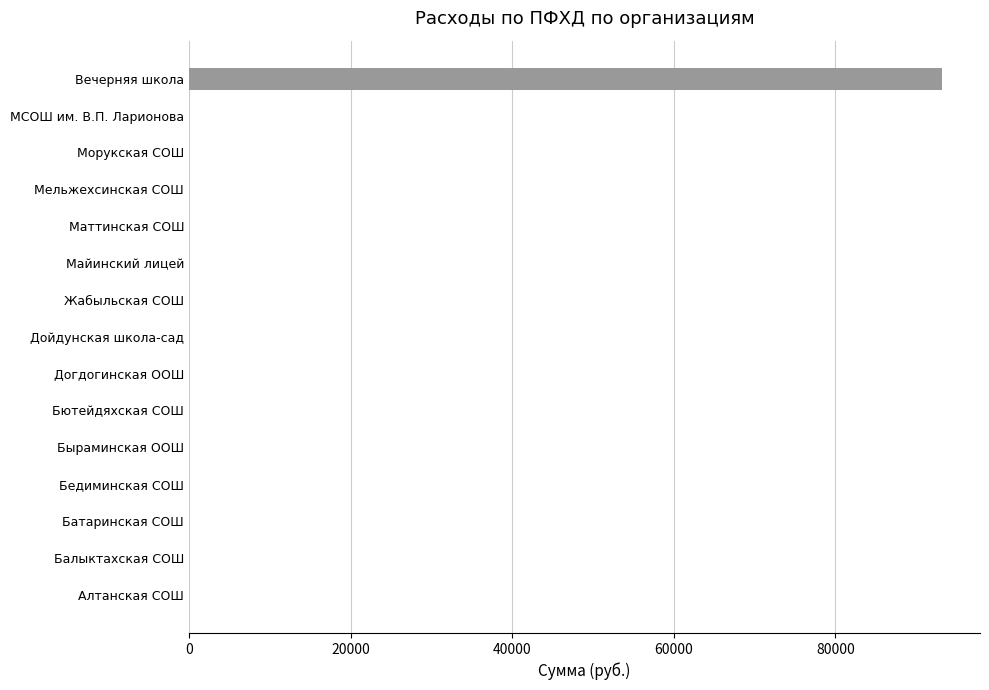

Reading top to bottom, what are all the values shown in this chart?

Вечерняя школа=93233	МСОШ им. В.П. Ларионова=0	Морукская СОШ=0	Мельжехсинская СОШ=0	Маттинская СОШ=0	Майинский лицей=0	Жабыльская СОШ=0	Дойдунская школа-сад=0	Догдогинская ООШ=0	Бютейдяхская СОШ=0	Быраминская ООШ=0	Бедиминская СОШ=0	Батаринская СОШ=0	Балыктахская СОШ=0	Алтанская СОШ=0